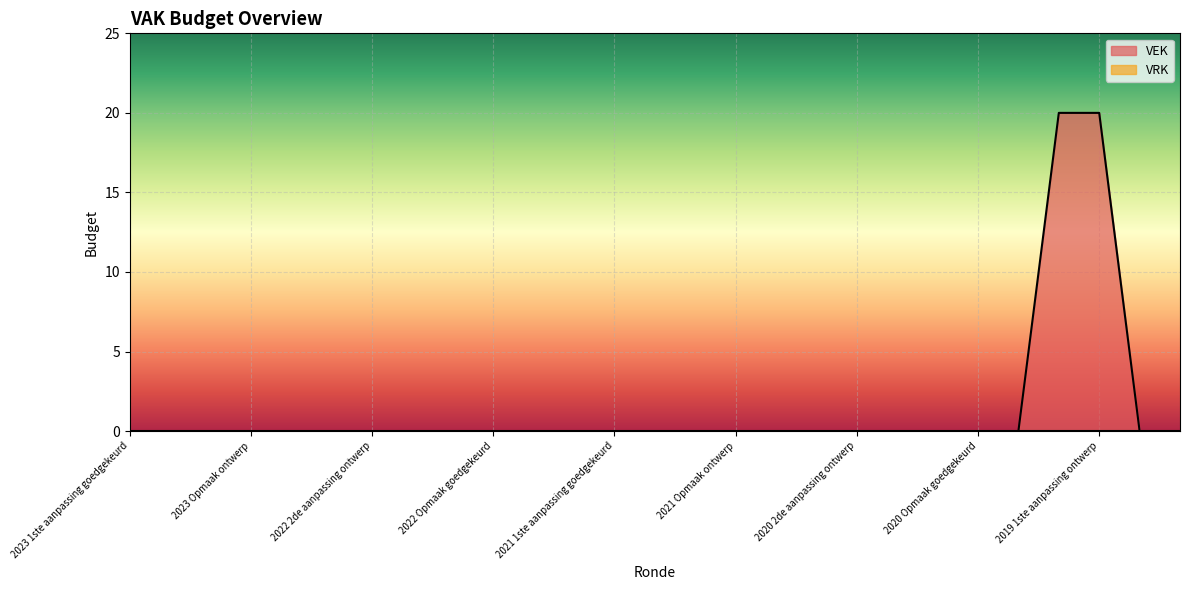

What is the label of the 19th point from the right?

2022 1ste aanpassing ontwerp